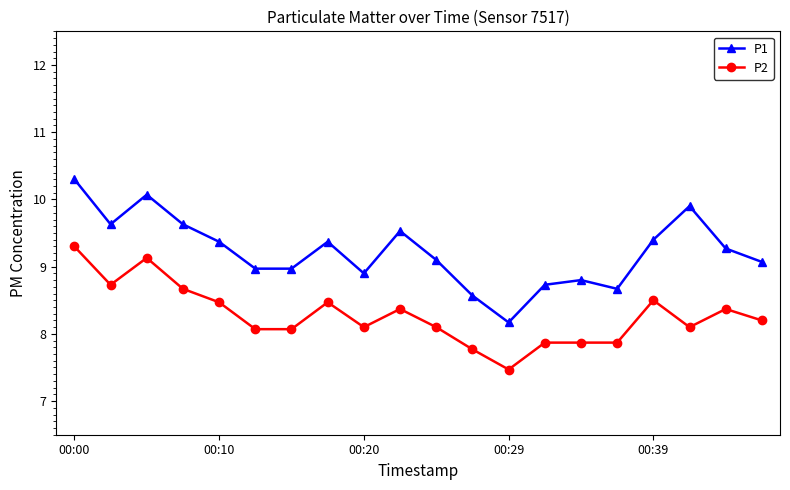

What is the difference between the second highest and second lowest values in the P2 series?

1.4